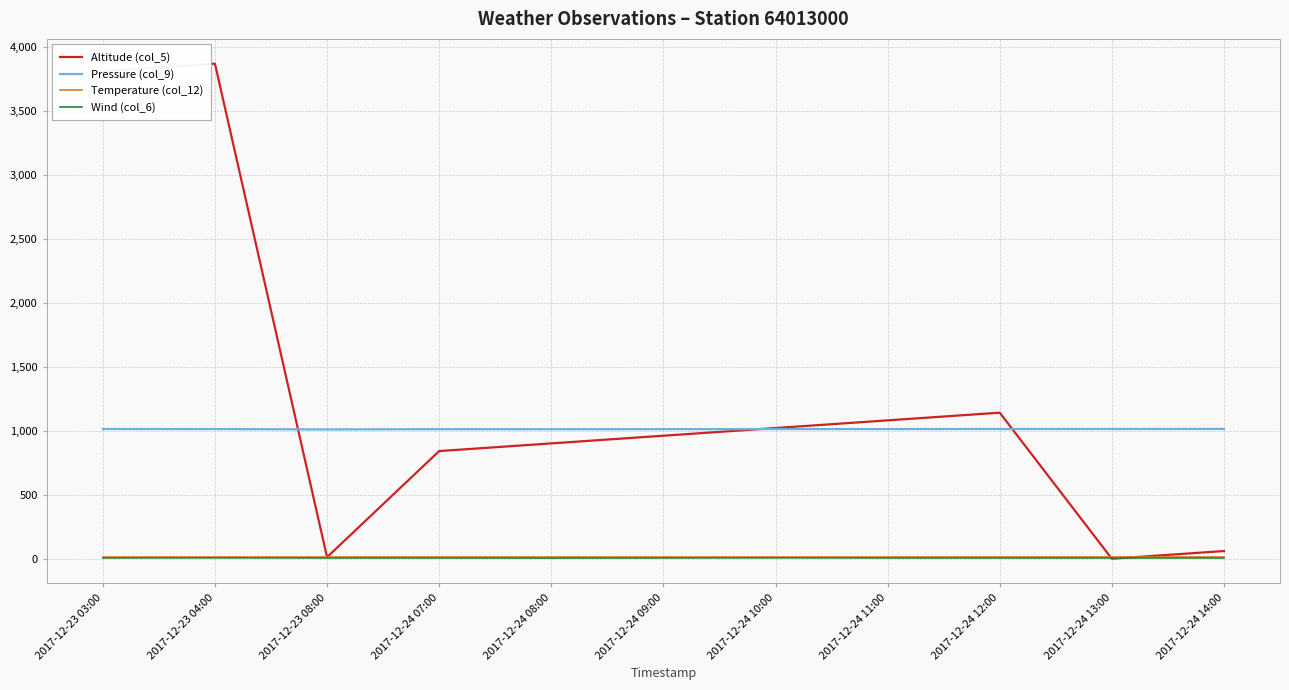

Count the number of data series in this chart.

4